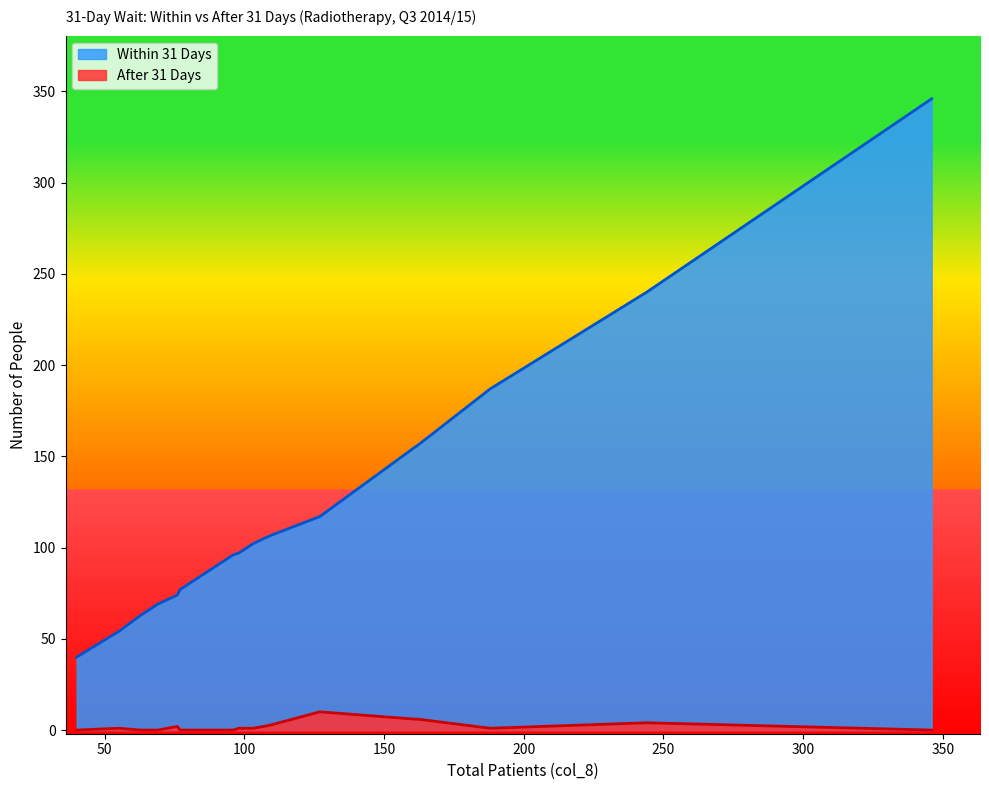

Which series has the largest total across all categories?

Within 31 Days